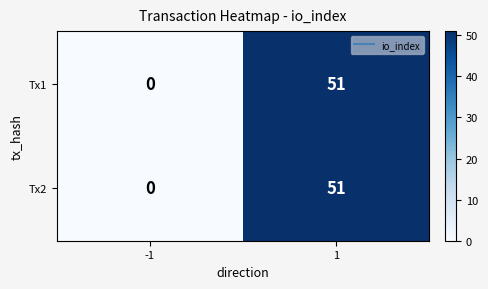

Rank the categories by Tx1 value from highest to lowest.

1, -1